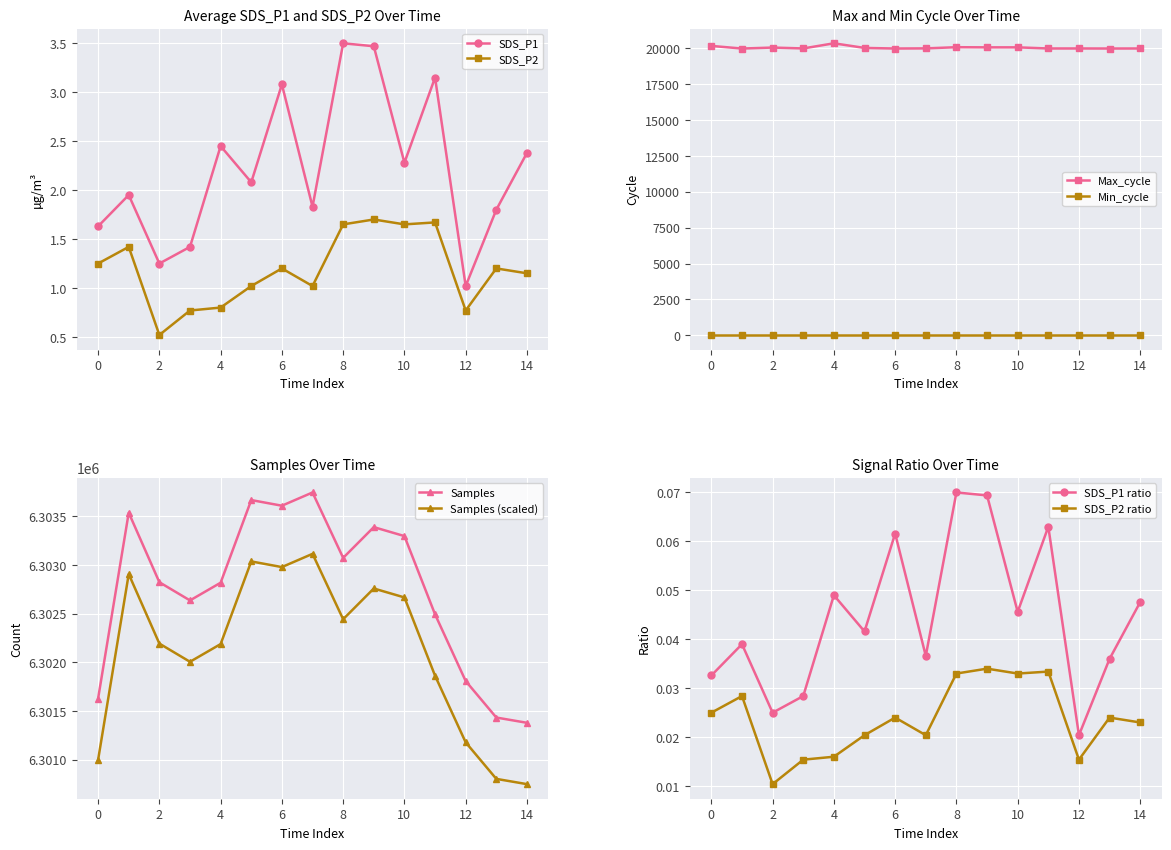

How many data points in SDS_P1 are above 2?

8